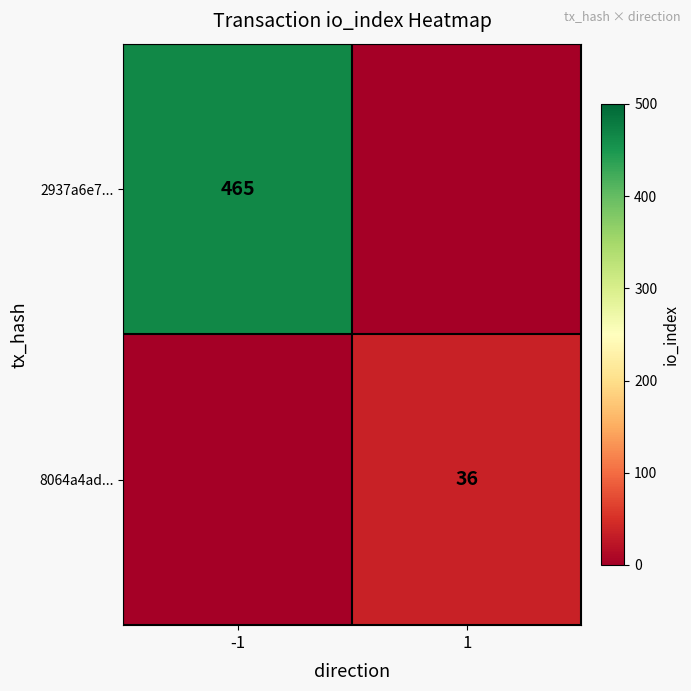

The value of 2937a6e7... at -1 is 465. True or false?

True